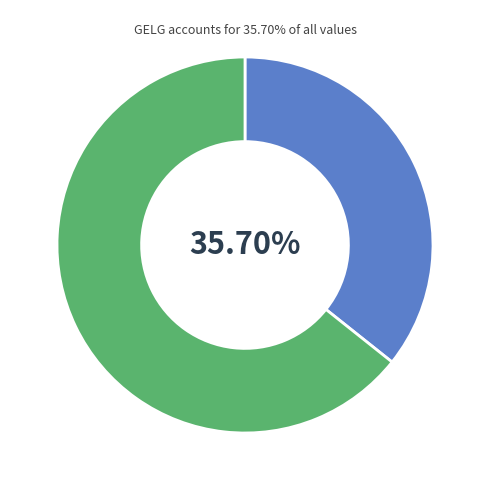

Is there any slice that represents more than half of the pie?

Yes